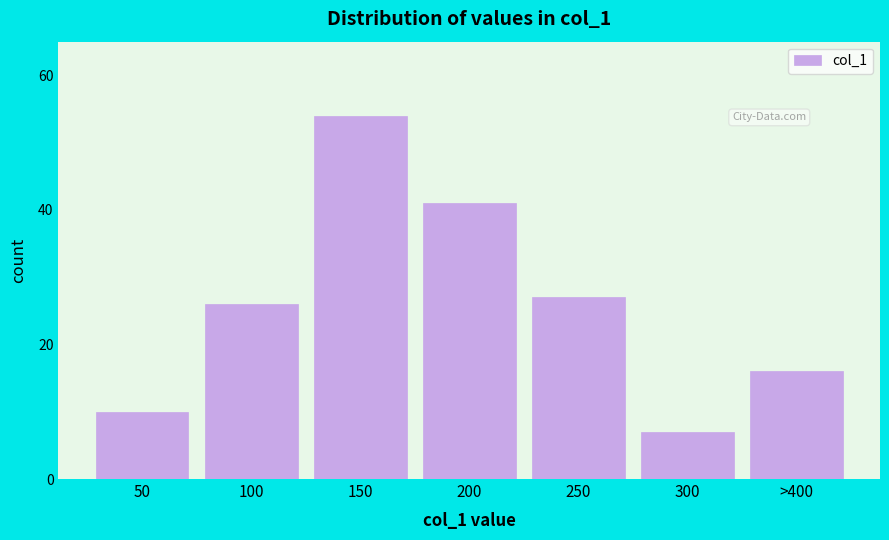

Reading left to right, what are all the values shown in this chart?

50=10	100=26	150=54	200=41	250=27	300=7	>400=16